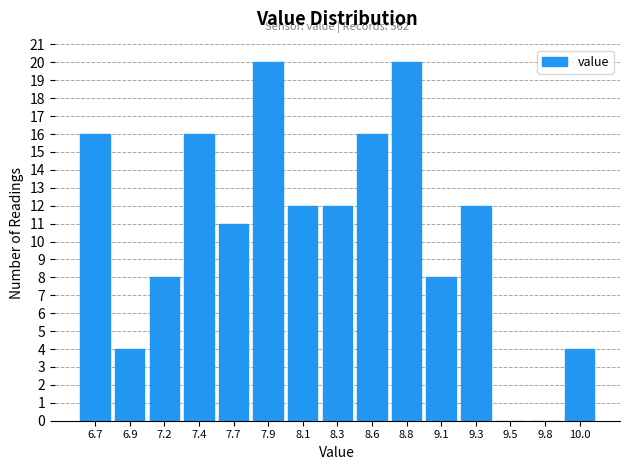

Reading left to right, transcribe all the data shown in this chart.

6.7=16	6.9=4	7.2=8	7.4=16	7.7=11	7.9=20	8.1=12	8.3=12	8.6=16	8.8=20	9.1=8	9.3=12	9.5=0	9.8=0	10.0=4